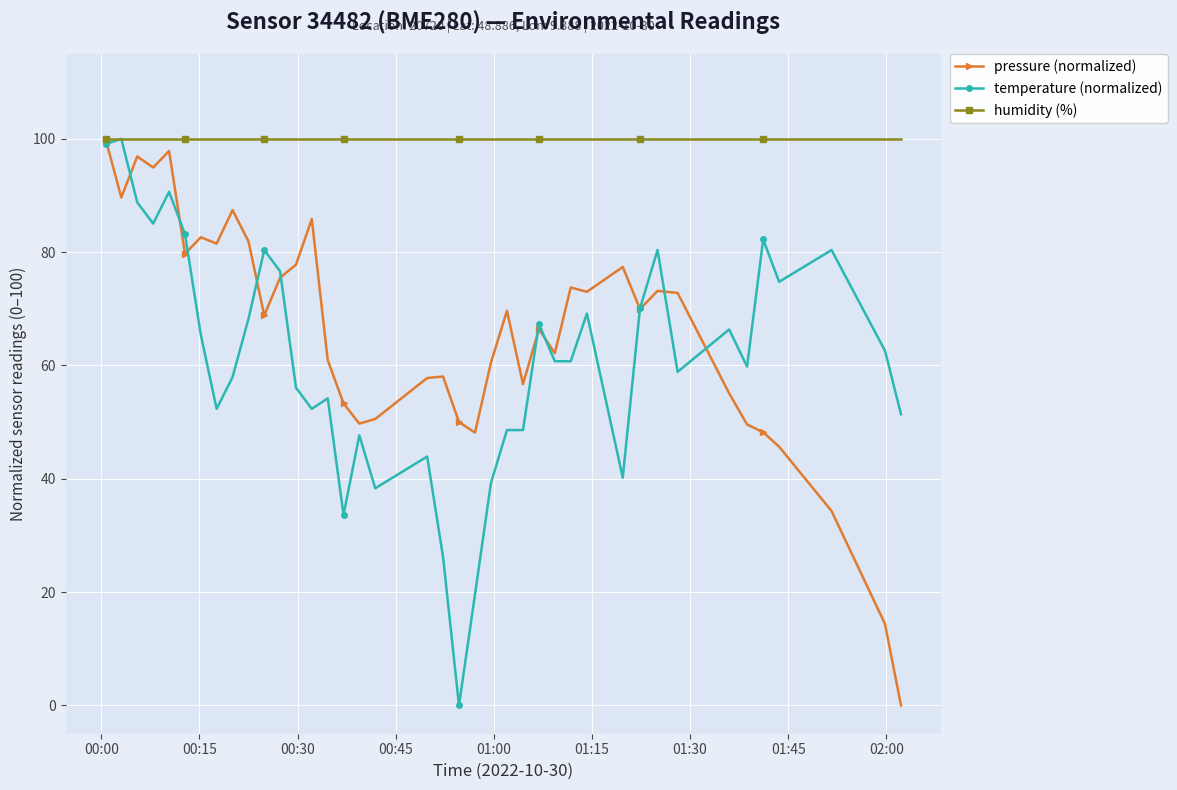

What is the minimum value for humidity (%)?

100.0